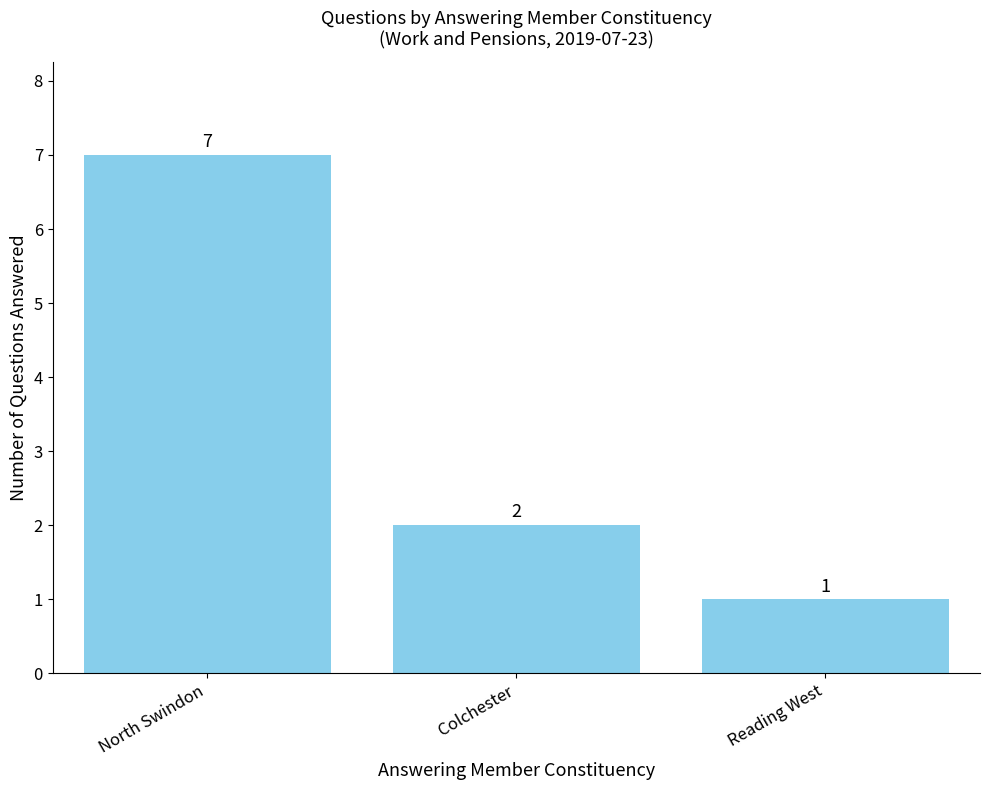

Where does the data first go above 2?

North Swindon